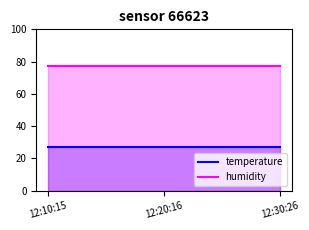

At which category does the chart reach its minimum across all series?

12:10:15